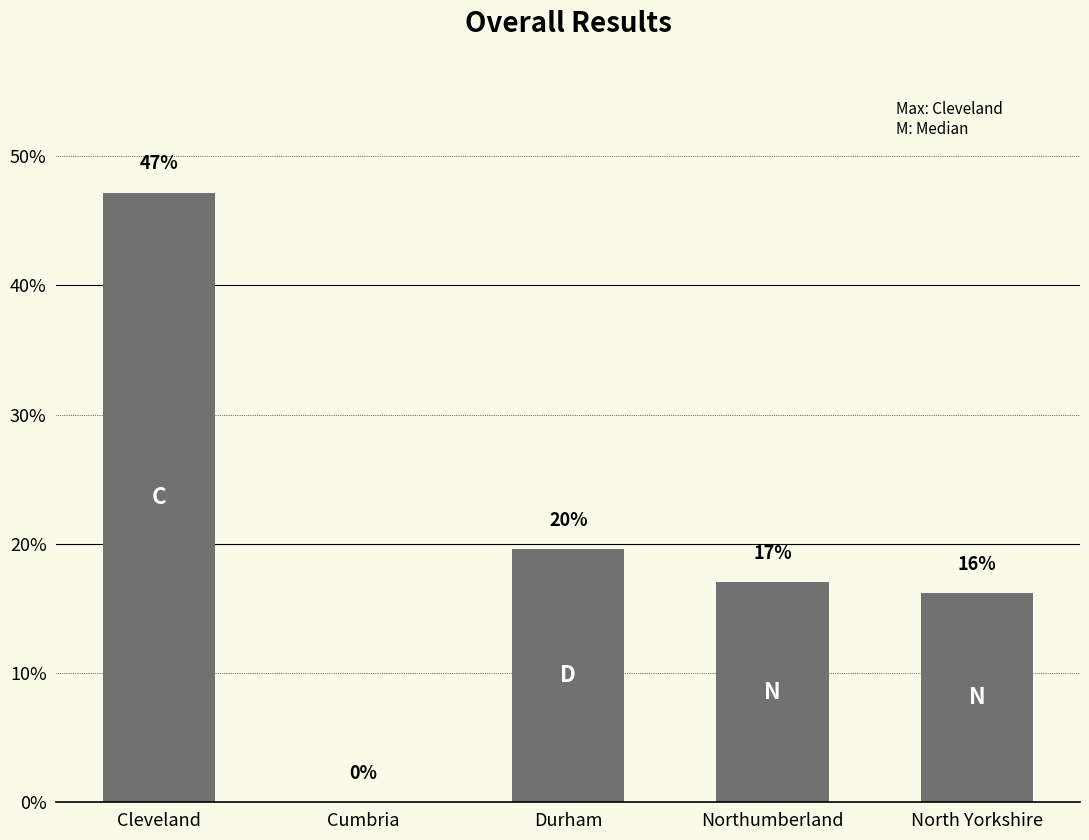

Rank the categories by value from lowest to highest.

Cumbria, North Yorkshire, Northumberland, Durham, Cleveland